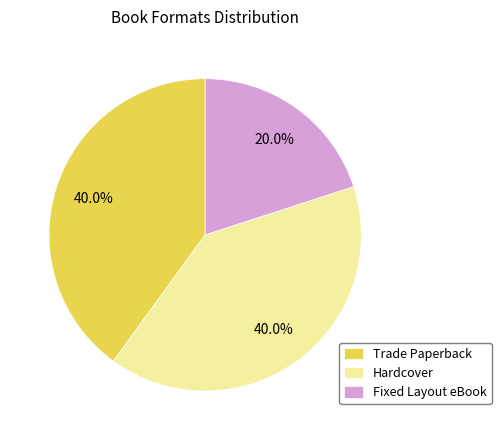

Is there any slice that represents more than half of the pie?

No